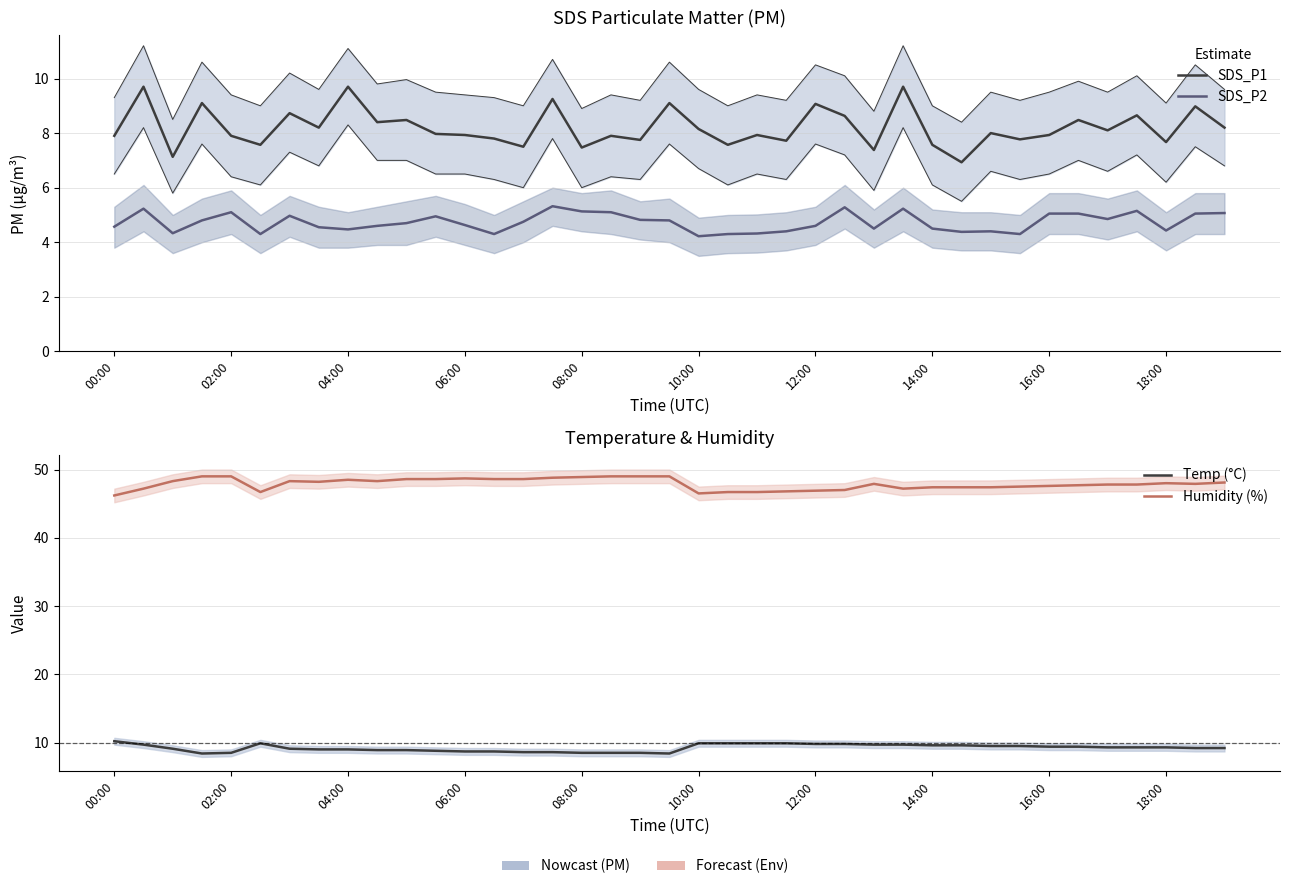

What is the smallest value displayed?

4.2